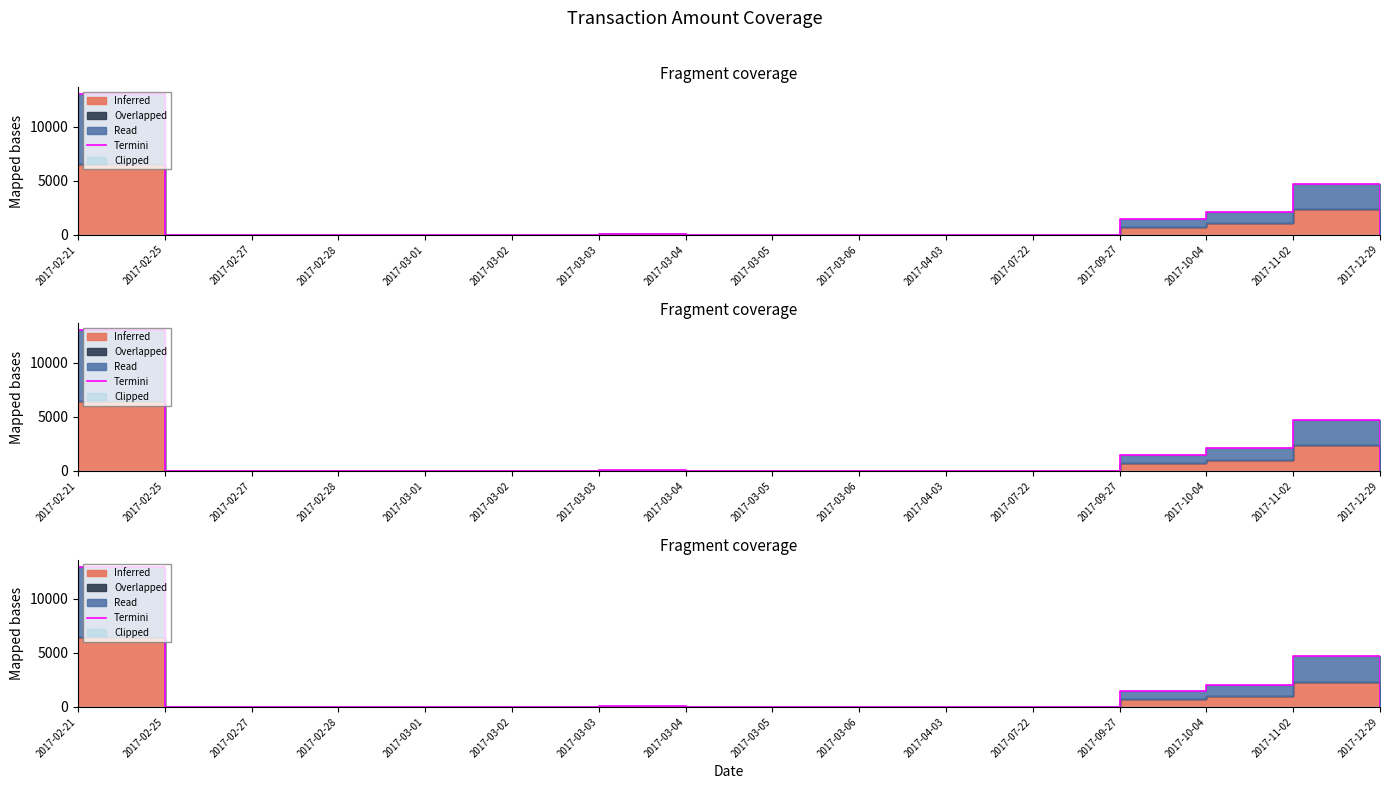

List the labels in order of value, largest first.

2017-02-21, 2017-11-02, 2017-10-04, 2017-09-27, 2017-03-03, 2017-02-25, 2017-02-27, 2017-02-28, 2017-03-01, 2017-03-05, 2017-03-04, 2017-04-03, 2017-03-06, 2017-03-02, 2017-07-22, 2017-12-29